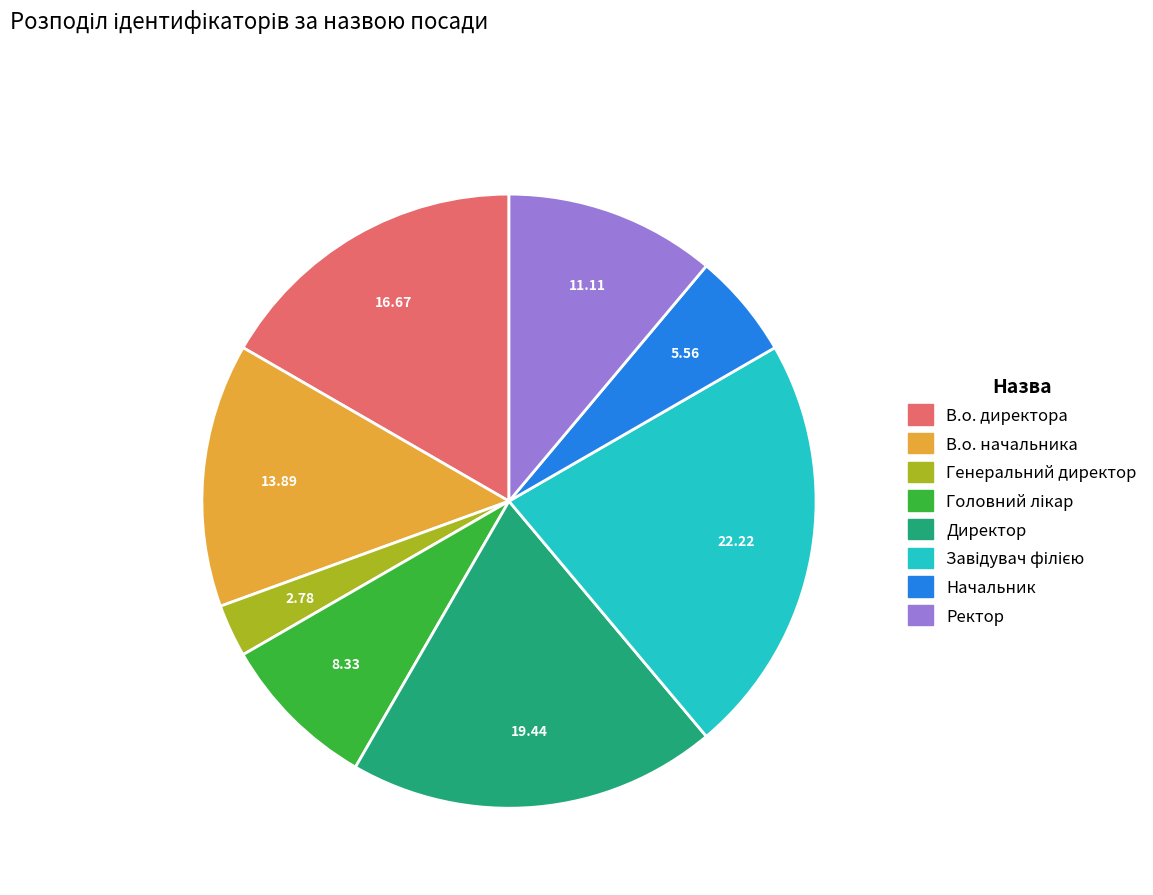

Between Начальник and Директор, which is larger?

Директор